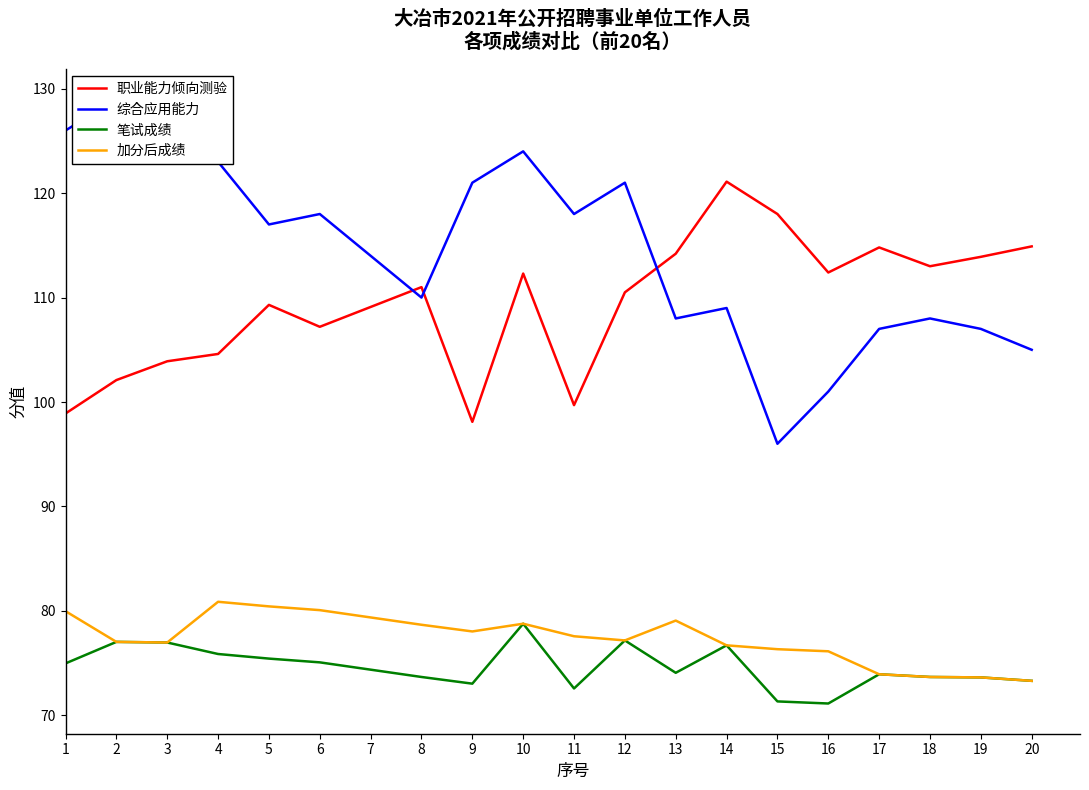

Is it true that 加分后成绩 equals 79.4 at 7?

True